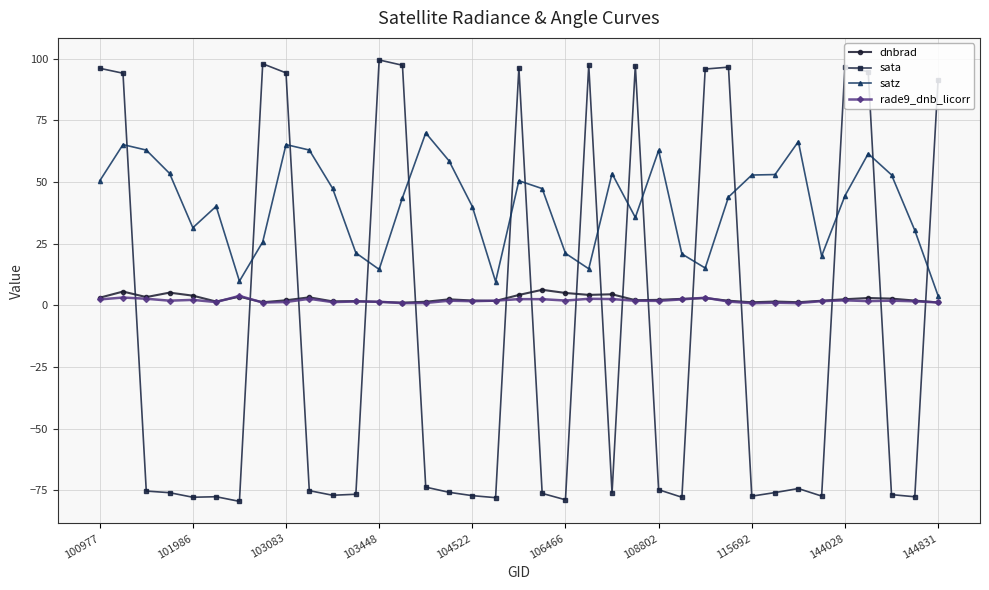

Which series has the largest range (max minus min)?

sata